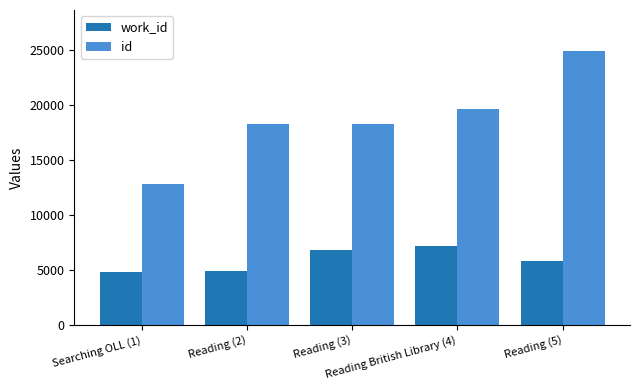

True or false: id has a value of 12800 at Searching OLL (1).

True